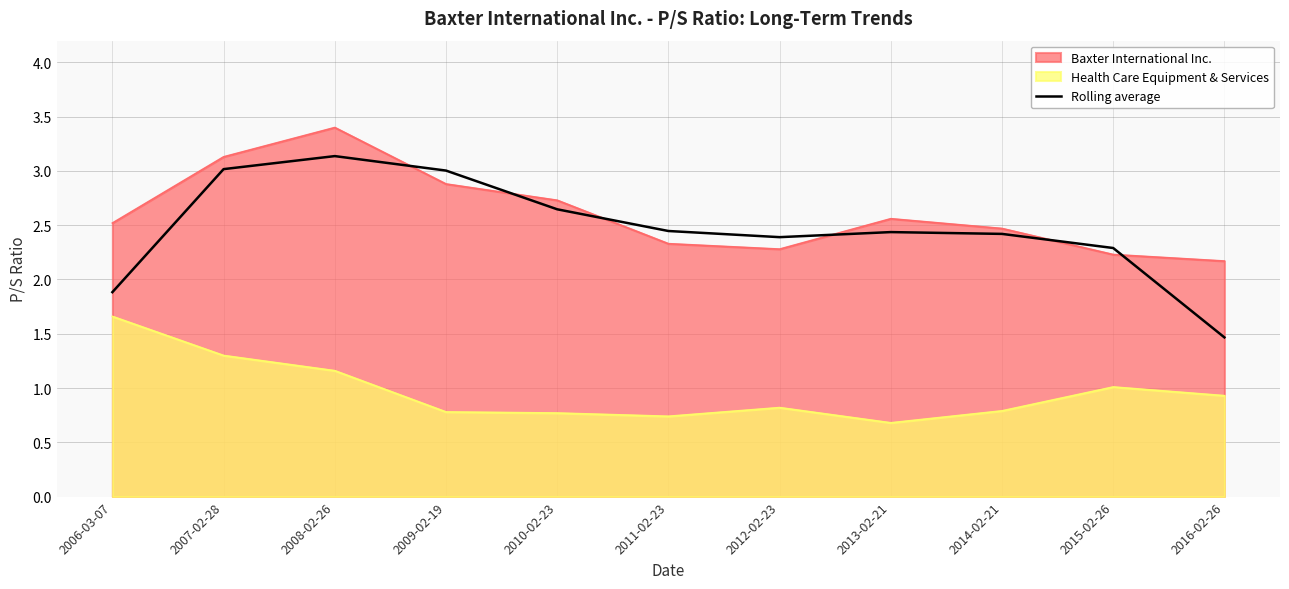

What is the difference between the maximum and minimum values in the Baxter International Inc. series?

1.2